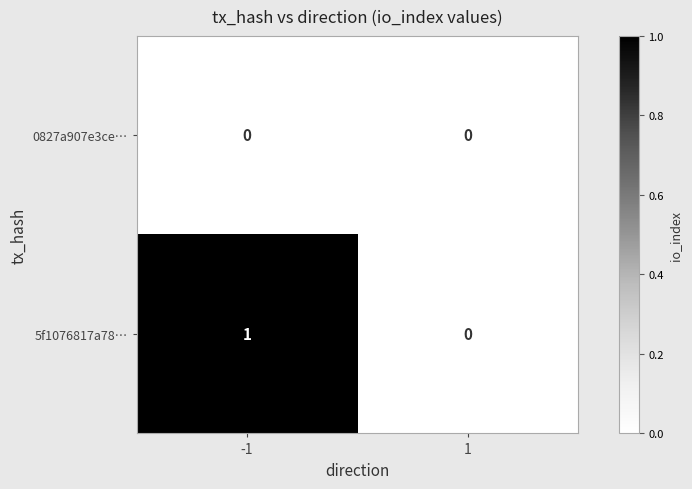

The 5f1076817a78… series shows 1 at 1. True or false?

False